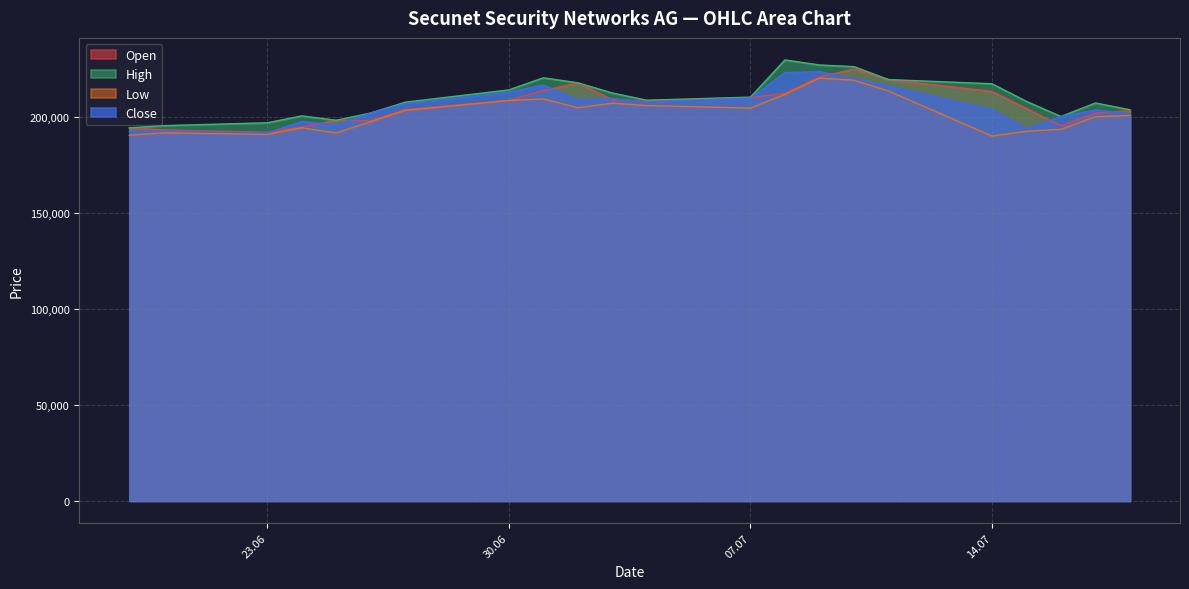

How many series are shown in this chart?

4